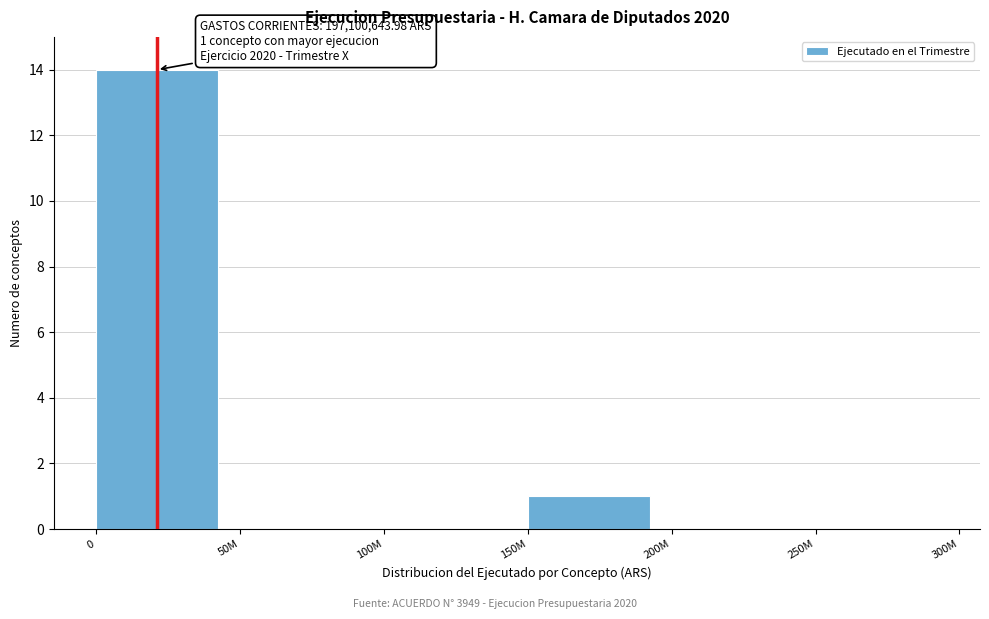

Reading left to right, extract all data points from this chart.

0=14	50M=0	100M=0	150M=1	200M=0	250M=0